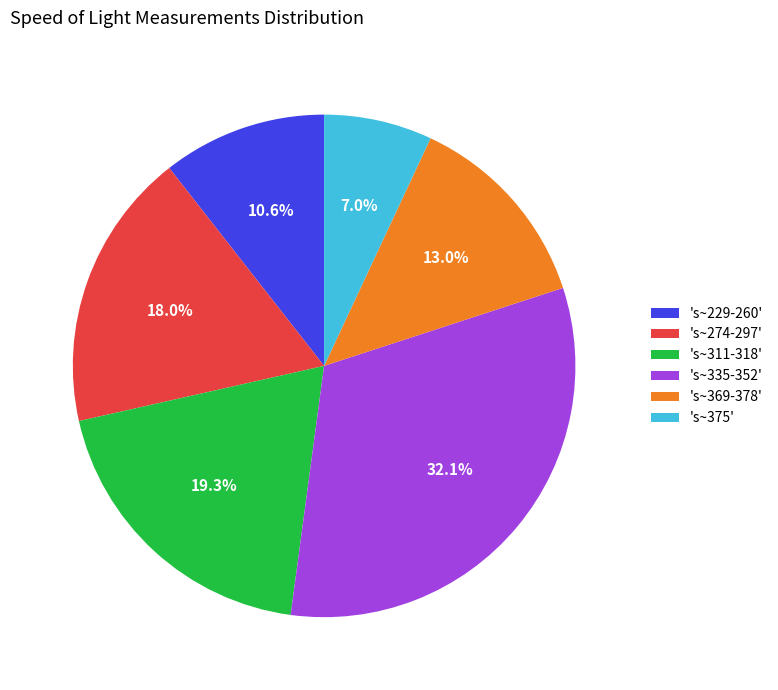

How many segments does this pie chart have?

6